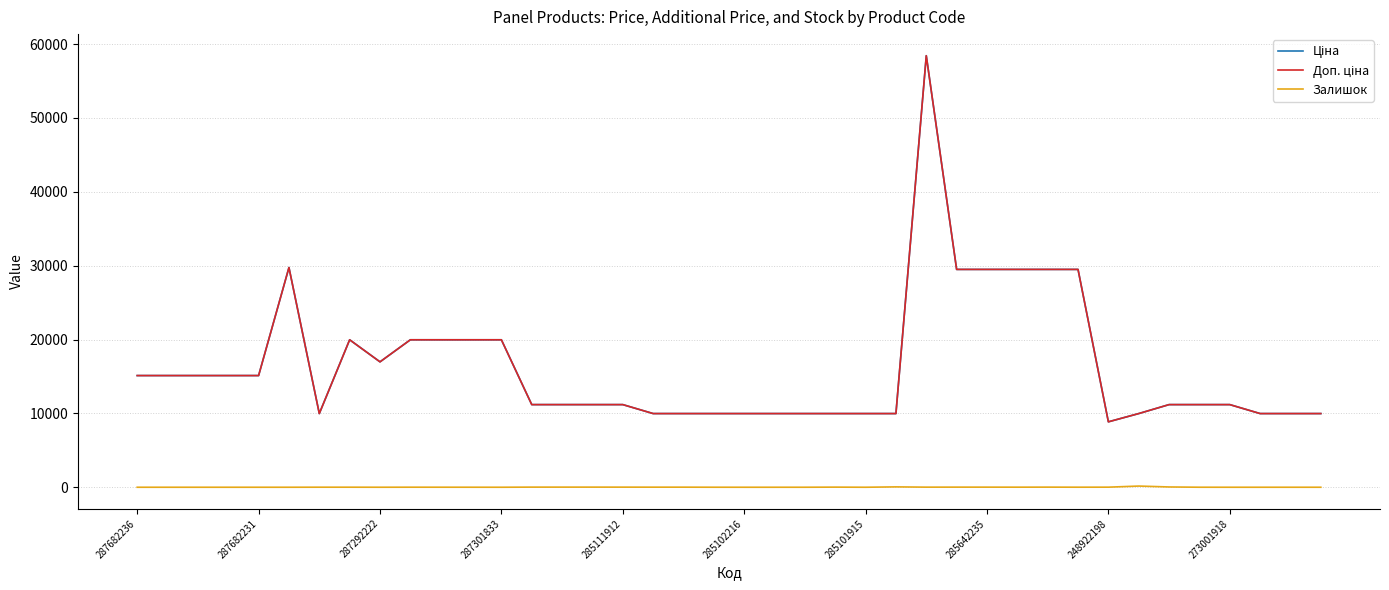

How many lines are shown in the chart?

3